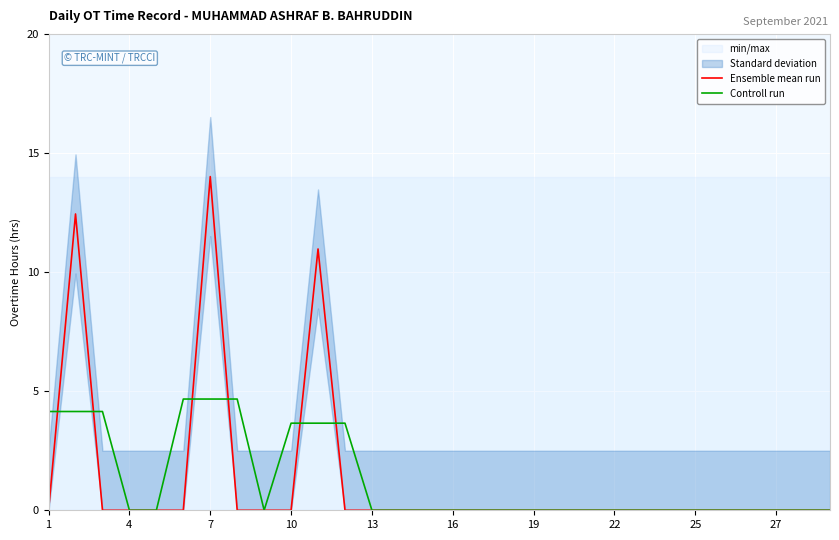

True or false: Ensemble mean run has a value of -7.6 at 27.

False